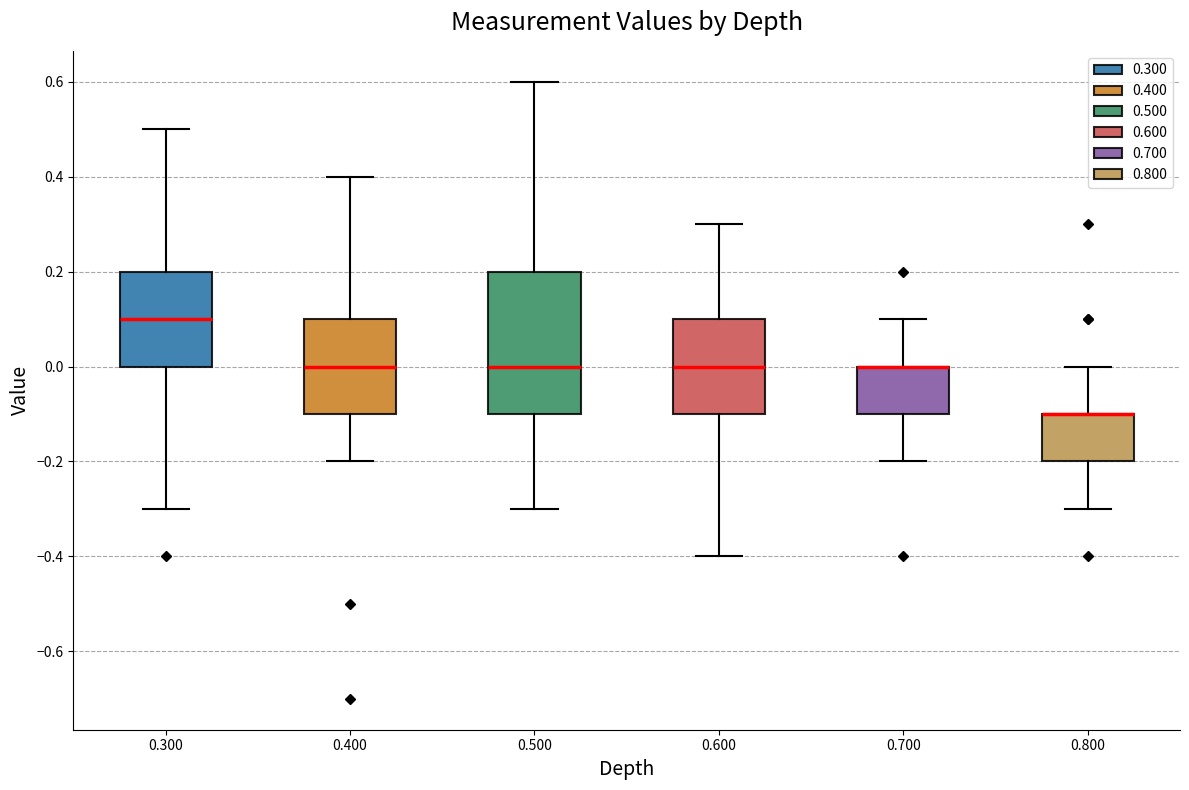

Reading left to right, read every box against the y-axis: the position of its median line, the range the box covers, and the ends of its whiskers. The values are not printed on the chart, so give them approximately, as read against the axis.

0.300: median 0.1, box 0.0 to 0.2, whiskers -0.3 to 0.5
0.400: median 0.0, box -0.1 to 0.1, whiskers -0.2 to 0.4
0.500: median 0.0, box -0.1 to 0.2, whiskers -0.3 to 0.6
0.600: median 0.0, box -0.1 to 0.1, whiskers -0.4 to 0.3
0.700: median 0.0 (drawn on the box's upper edge), box -0.1 to 0.0, whiskers -0.2 to 0.1
0.800: median -0.1 (drawn on the box's upper edge), box -0.2 to -0.1, whiskers -0.3 to 0.0